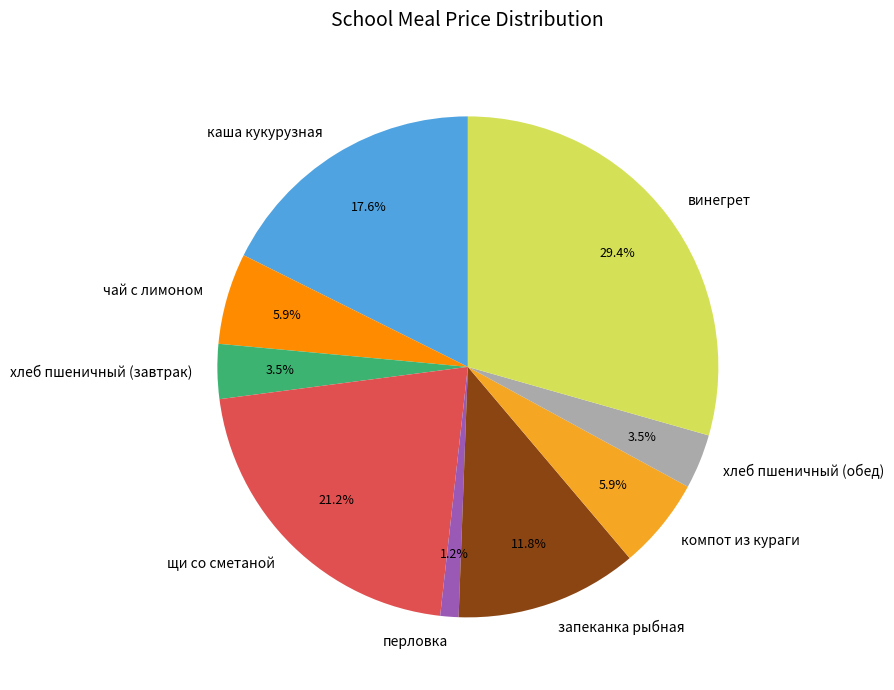

To the nearest percent, what portion does перловка represent?

1%